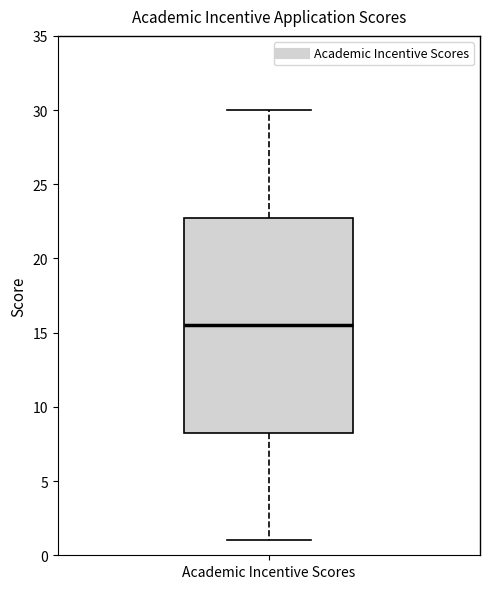

Transcribe this box plot: give where the median line is, the range the box spans, and where the two whiskers end, as read against the y-axis. The values are not printed on the chart, so give them approximately, as read against the axis.

median 15.5, box 8.5 to 23.0, whiskers 1.0 to 30.0